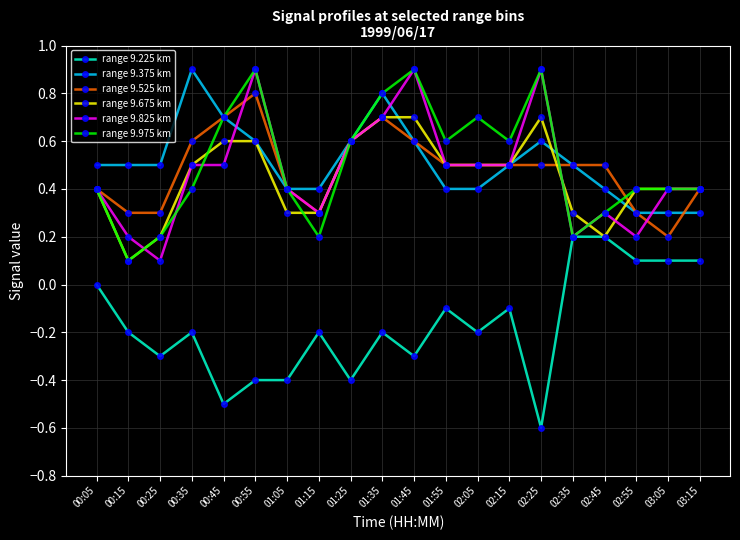

Between 01:15 and 01:35, which series saw the biggest shift?

range 9.975 km